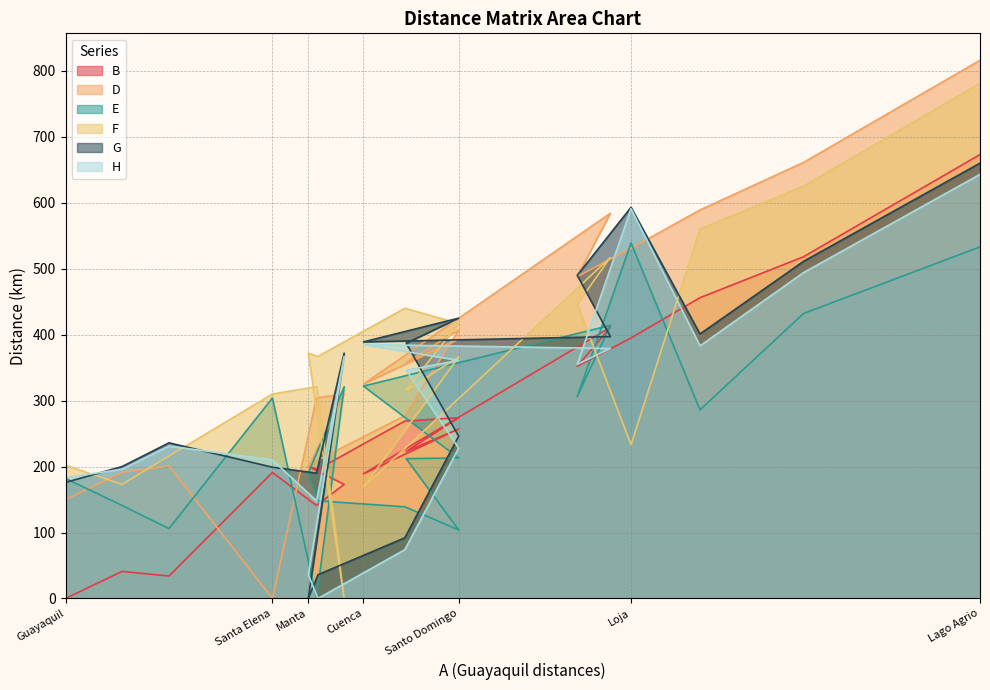

Is the value of H at Esmeraldas greater than the value of B at Lago Agrio?

No